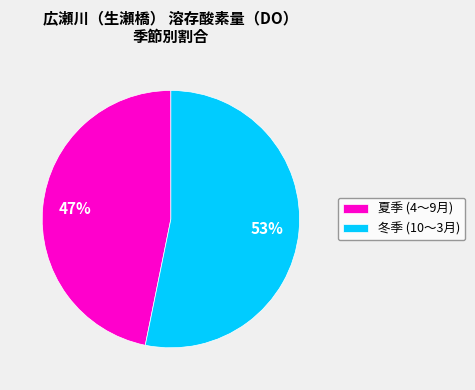

Approximately how many times larger is the value at 冬季 (10〜3月) compared to 夏季 (4〜9月)?

1.1